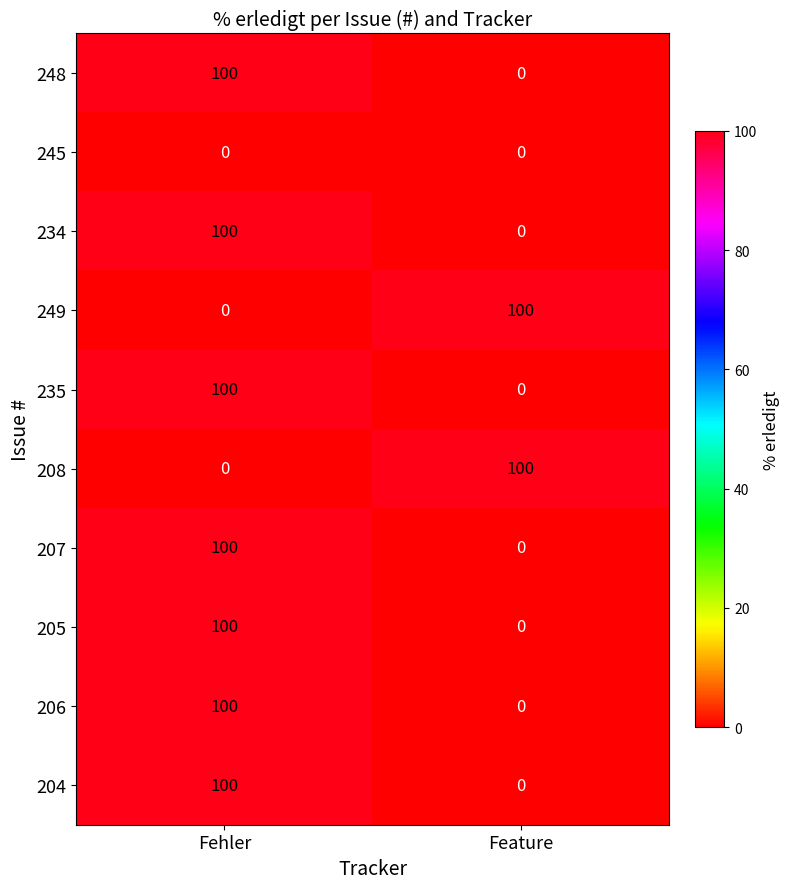

Rank the categories by 248 value from highest to lowest.

Fehler, Feature